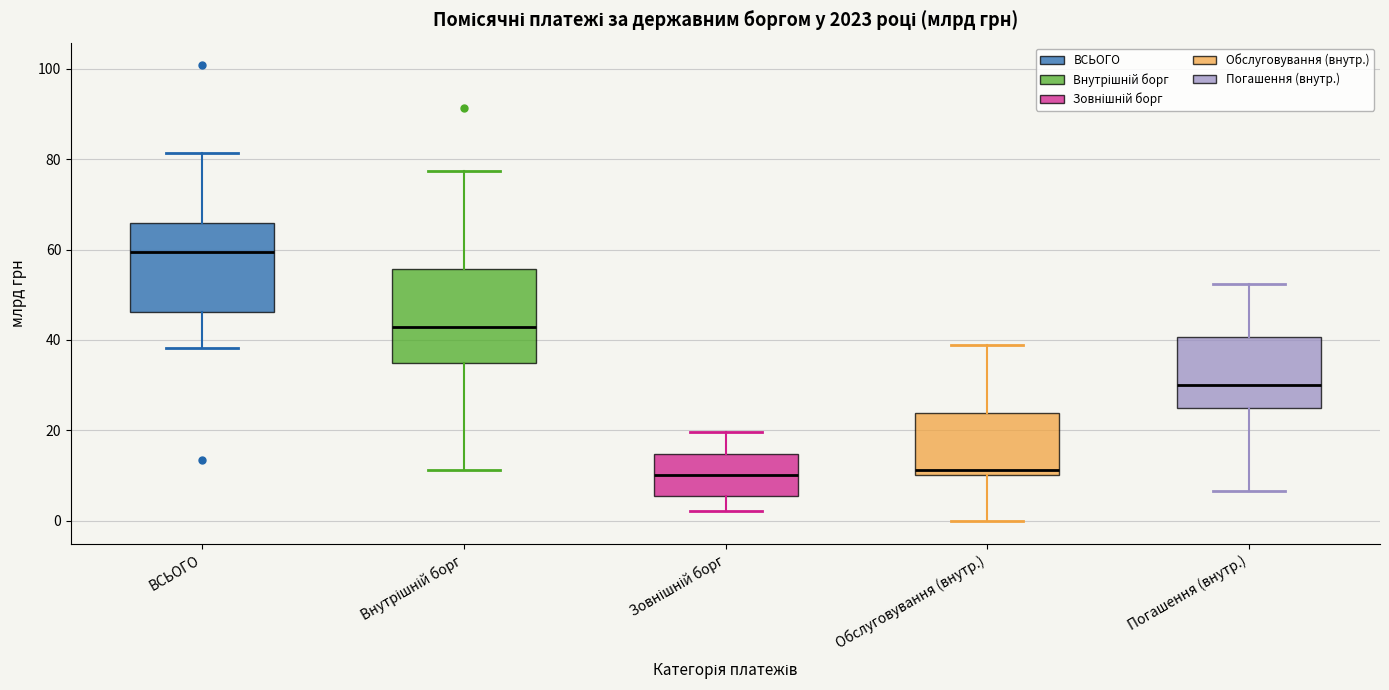

Reading left to right, read every box against the y-axis: the position of its median line, the range the box covers, and the ends of its whiskers. The values are not printed on the chart, so give them approximately, as read against the axis.

ВСЬОГО: median 60, box 46 to 66, whiskers 38 to 82
Внутрішній борг: median 42, box 34 to 56, whiskers 12 to 78
Зовнішній борг: median 10, box 6 to 14, whiskers 2 to 20
Обслуговування (внутр.): median 12, box 10 to 24, whiskers 0 to 38
Погашення (внутр.): median 30, box 24 to 40, whiskers 6 to 52